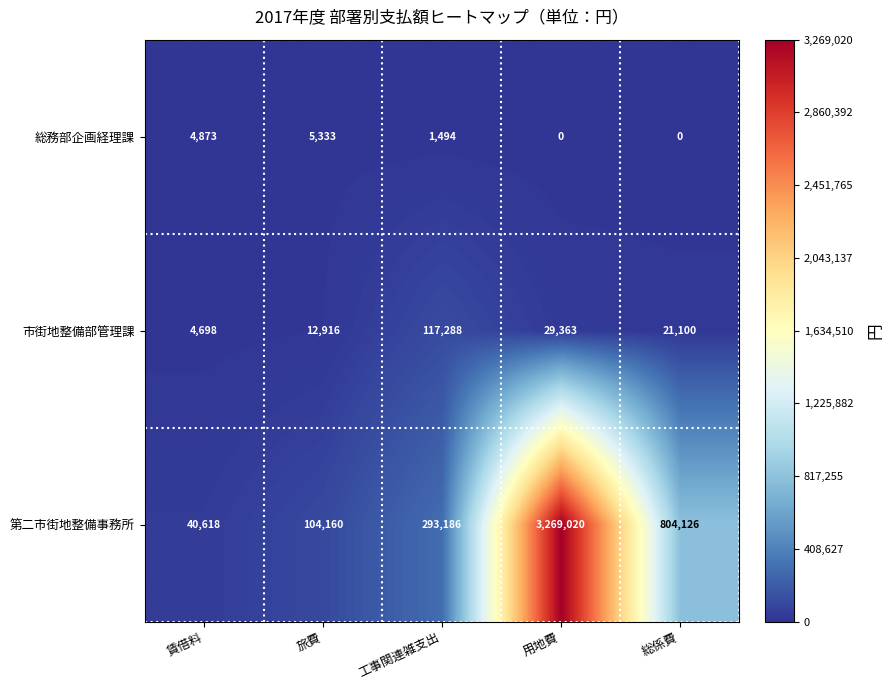

Reading left to right, what are all the values shown in this chart?

総務部企画経理課: 4873	5333	1494	0	0
市街地整備部管理課: 4698	12916	117288	29363	21100
第二市街地整備事務所: 40618	104160	293186	3269020	804126